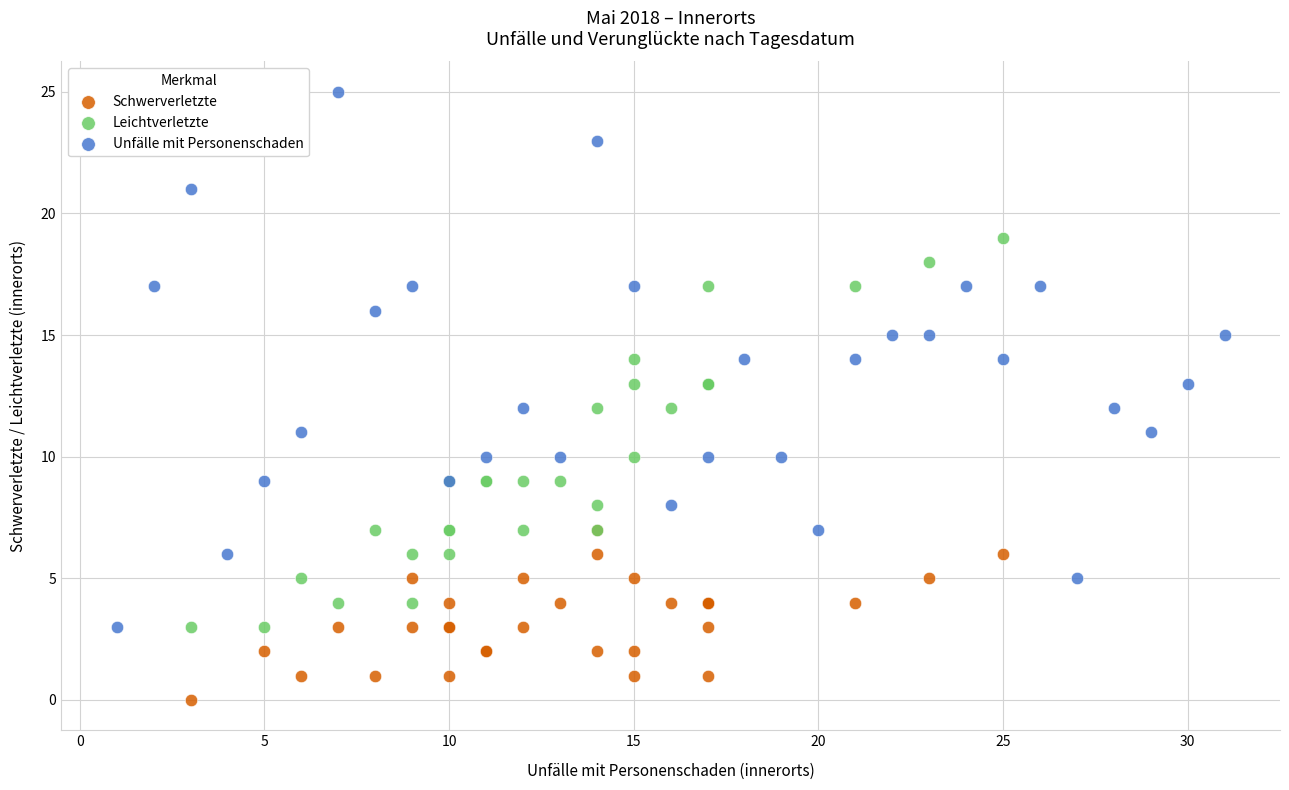

Which series contains the highest Y value?

Unfälle mit Personenschaden